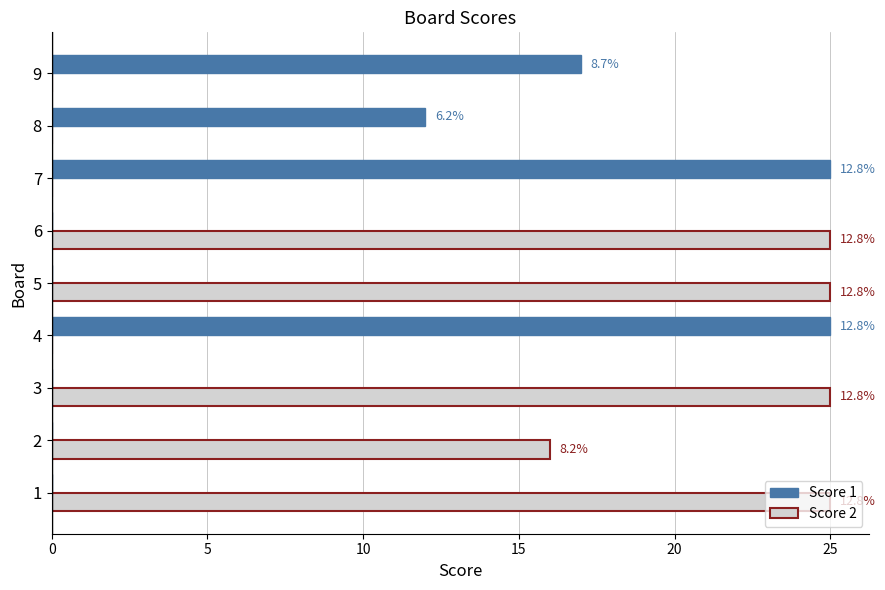

What are all the series names shown in the legend?

Score 1, Score 2